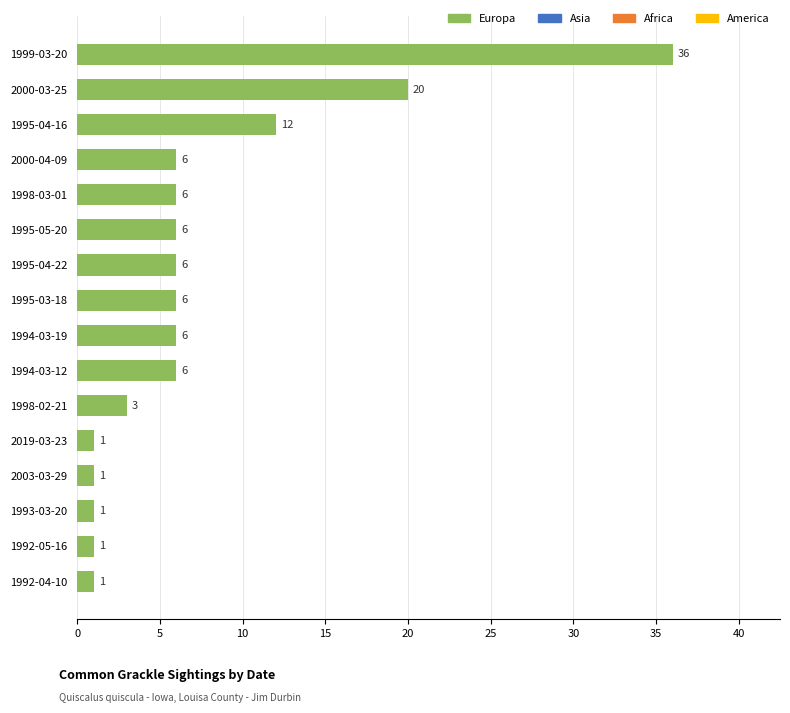

What is the difference between the values at 1993-03-20 and 1994-03-19?

5